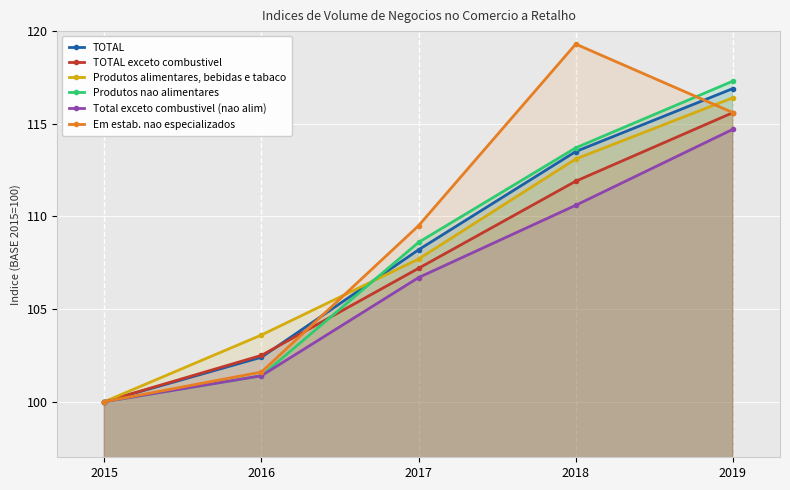

Where do Em estab. nao especializados and TOTAL exceto combustivel first cross each other?

2016 and 2017